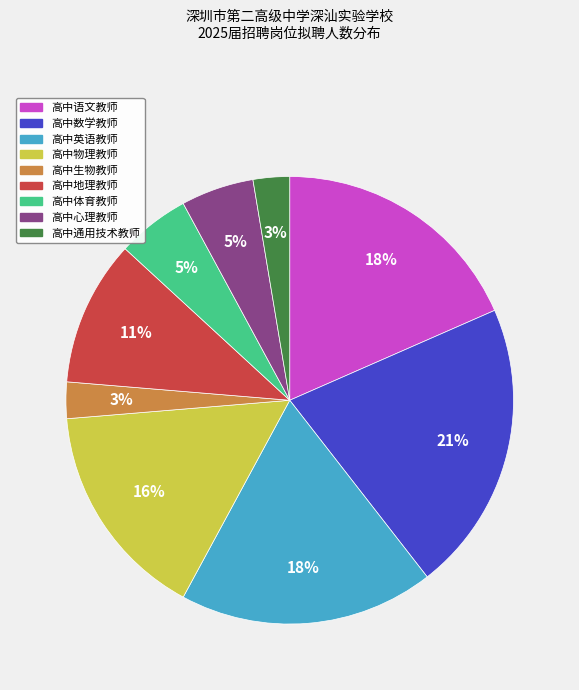

How many slices are in this pie chart?

9